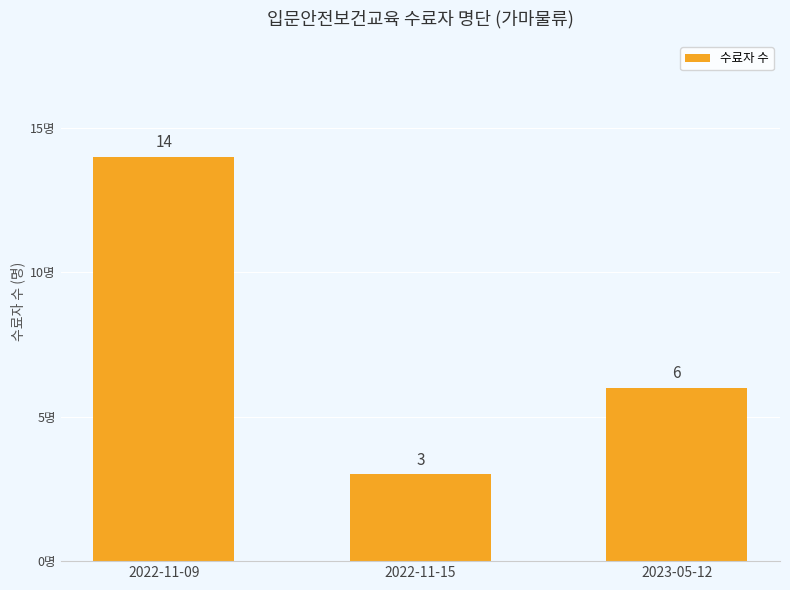

Where is the data nearest to the value 8?

2023-05-12